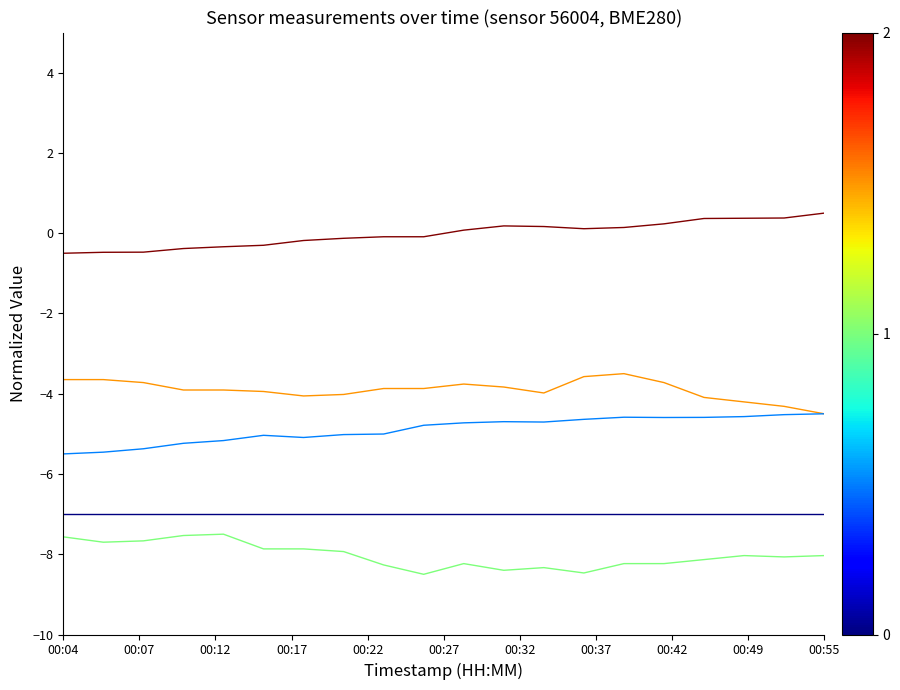

What is the minimum value shown in the chart?

-8.5